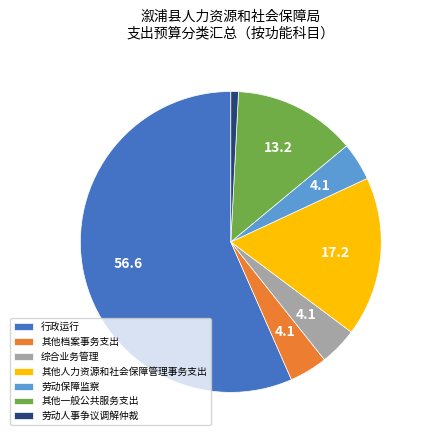

True or false: 其他一般公共服务支出 accounts for 19% of the total.

False